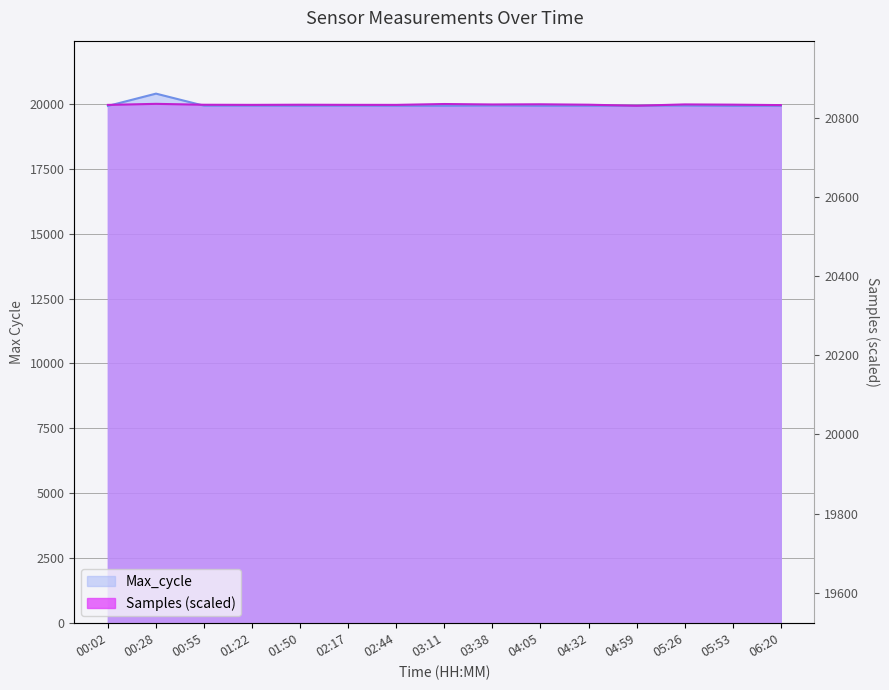

What is the value of the 1st point from the left?

19914